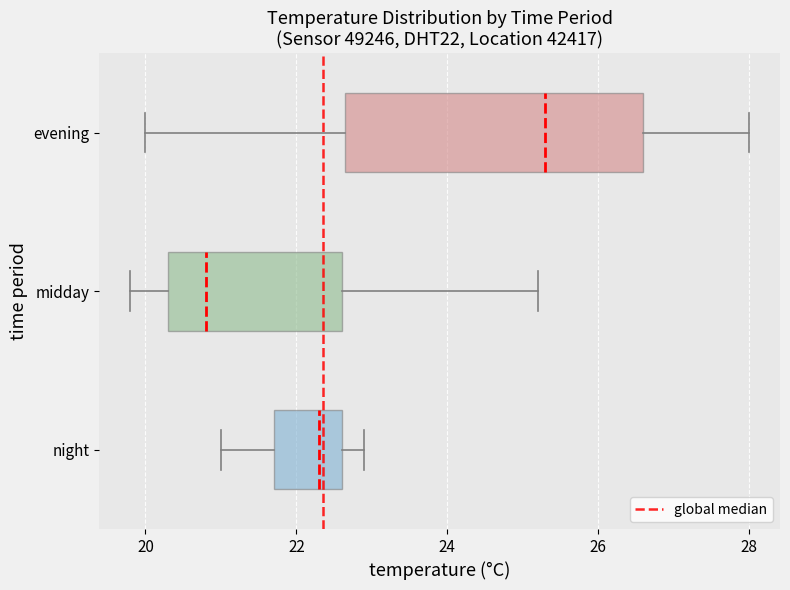

Which box is the widest, from its left edge to its right edge?

evening